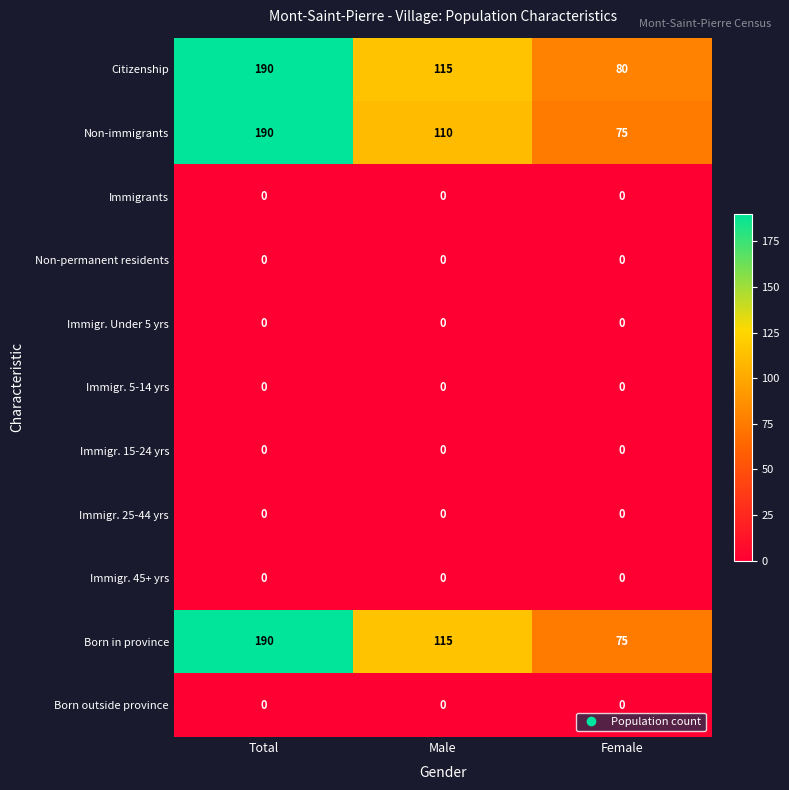

What is the total value across all series at Female?

230